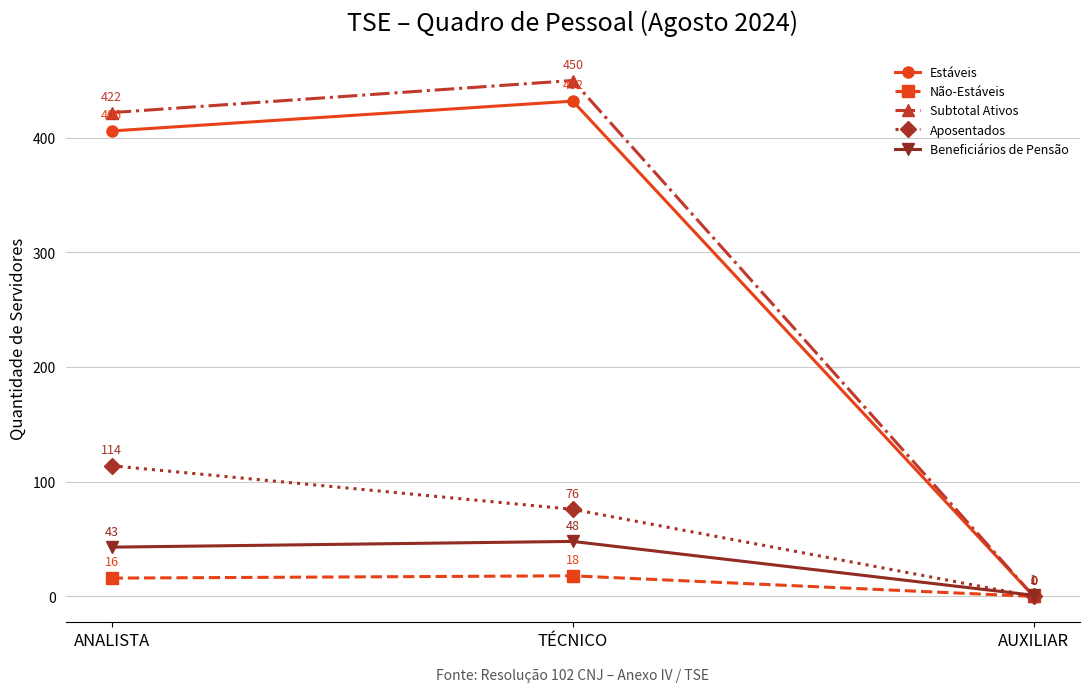

What position from the right is AUXILIAR?

1